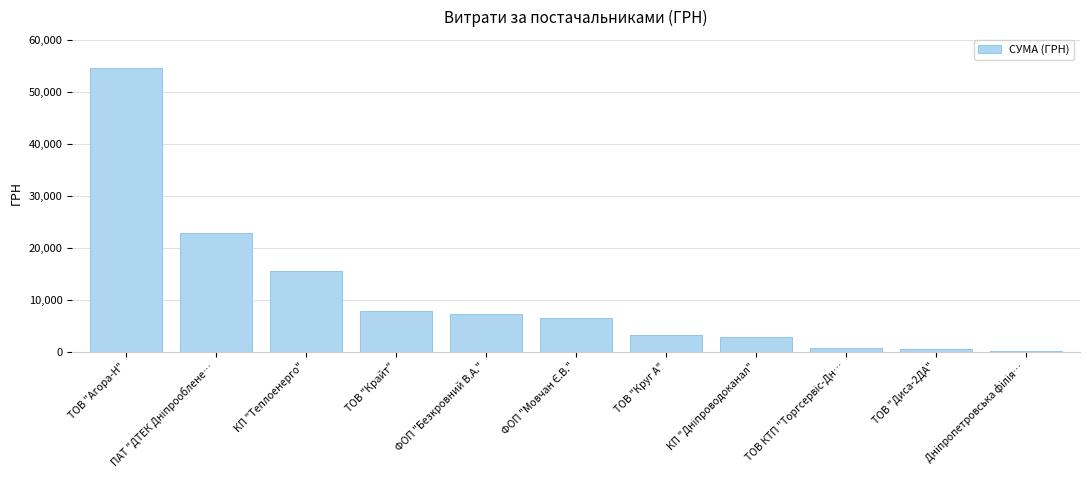

The chart shows a value of 54485.6 at ТОВ "Агора-Н". True or false?

True